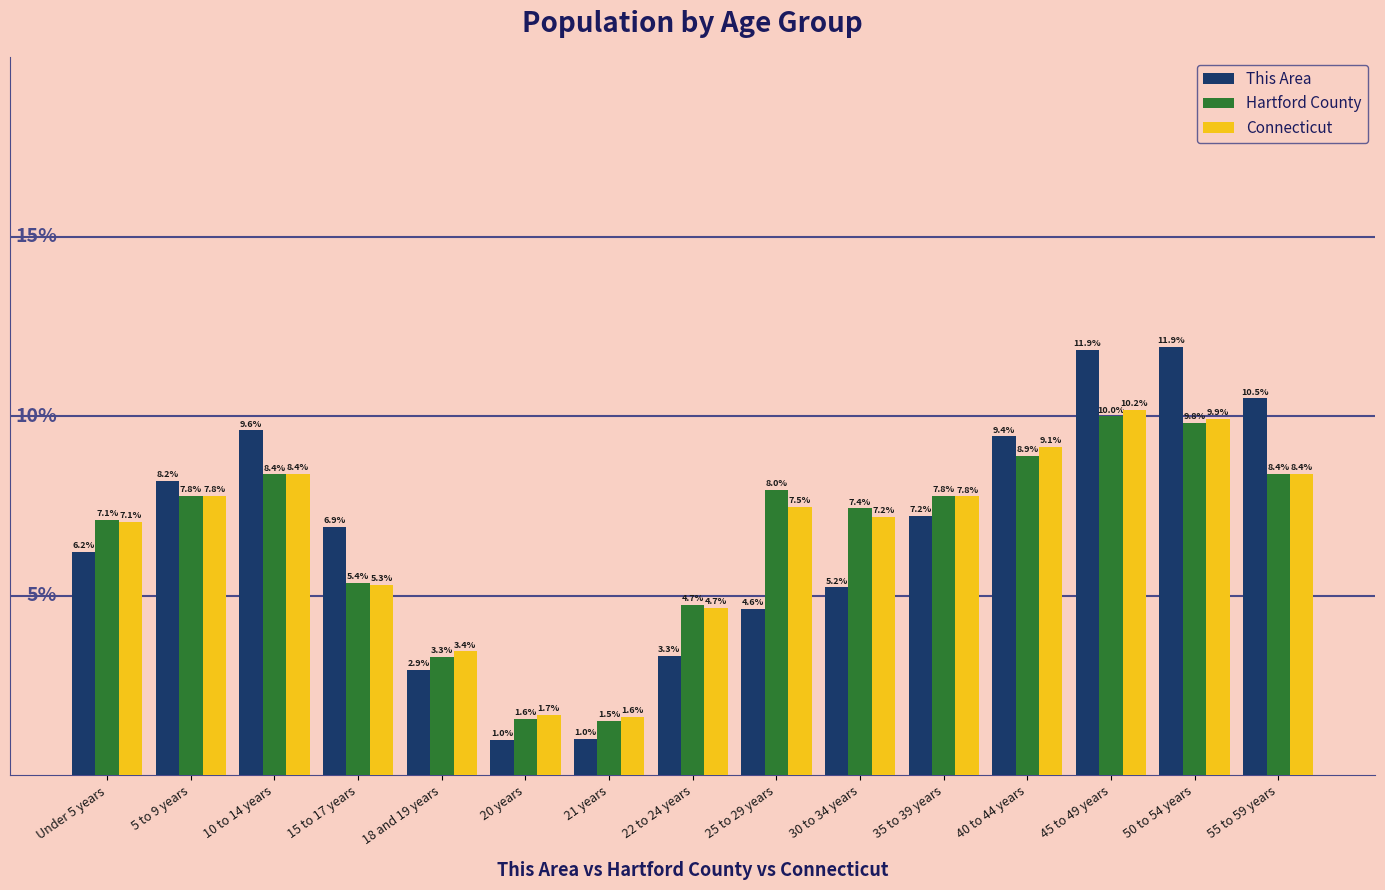

Where does the This Area series first go above 6?

Under 5 years